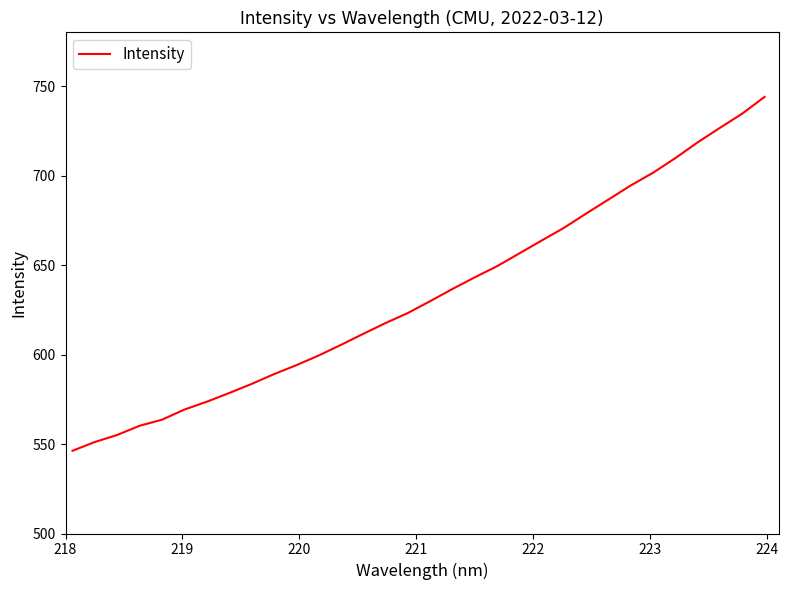

What is the maximum value shown in the chart?

743.9